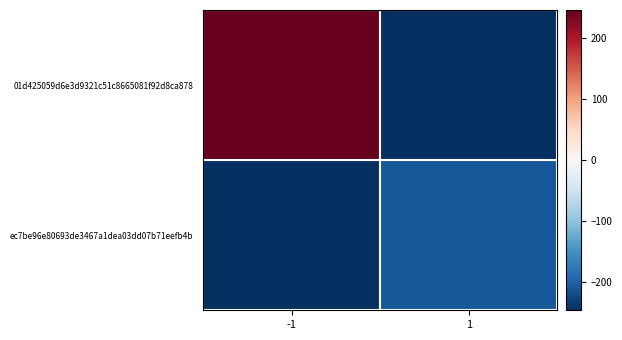

At 1, list the series in order from largest to smallest.

ec7be96e80693de3467a1dea03dd07b71eefb4b, 01d425059d6e3d9321c51c8665081f92d8ca878